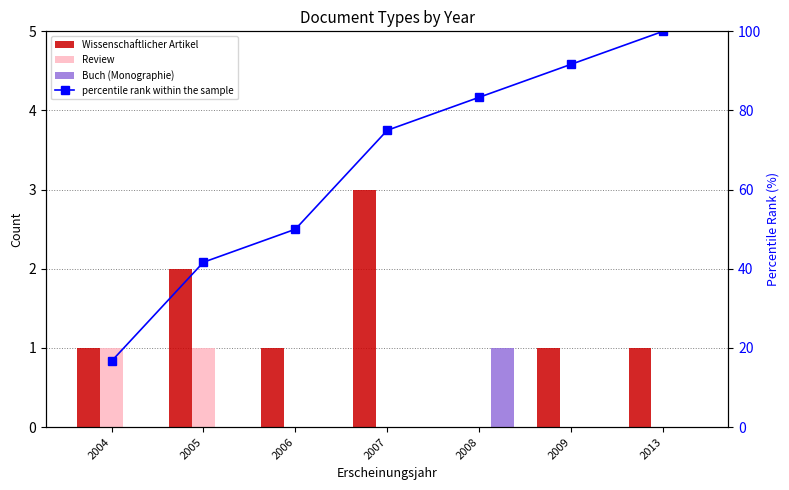

What is the sum of the Wissenschaftlicher Artikel values at 2013 and 2008?

1.0